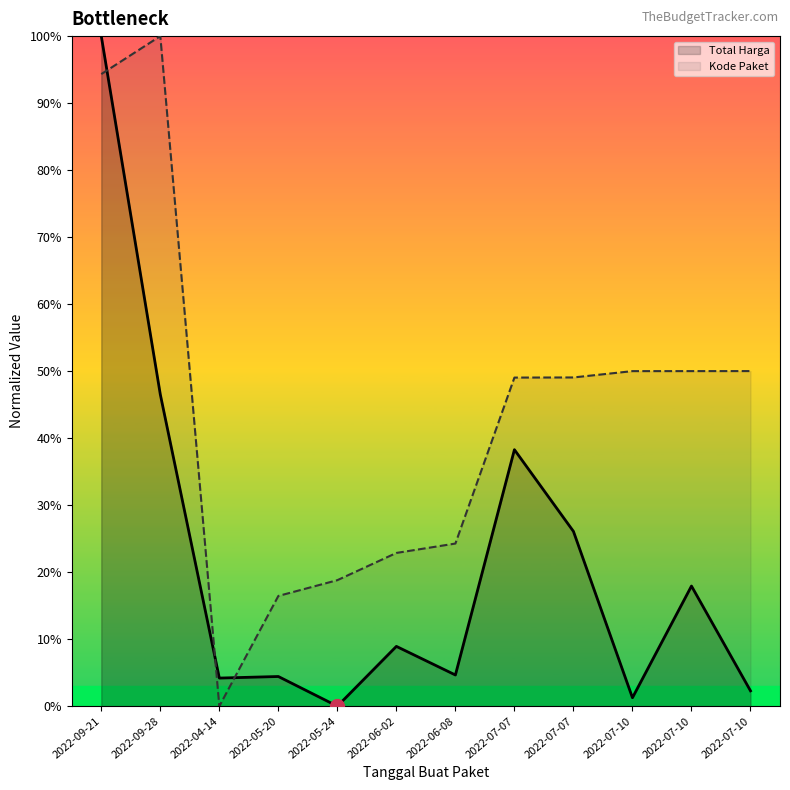

At which label does Kode Paket first exceed 49?

2022-09-21